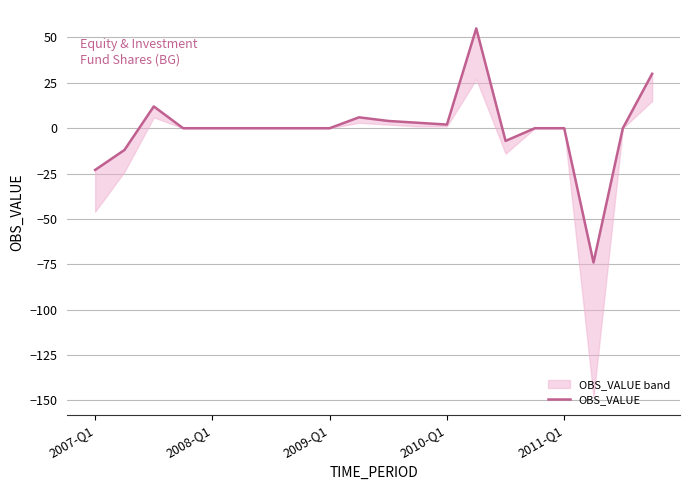

What is the greatest value displayed?

55